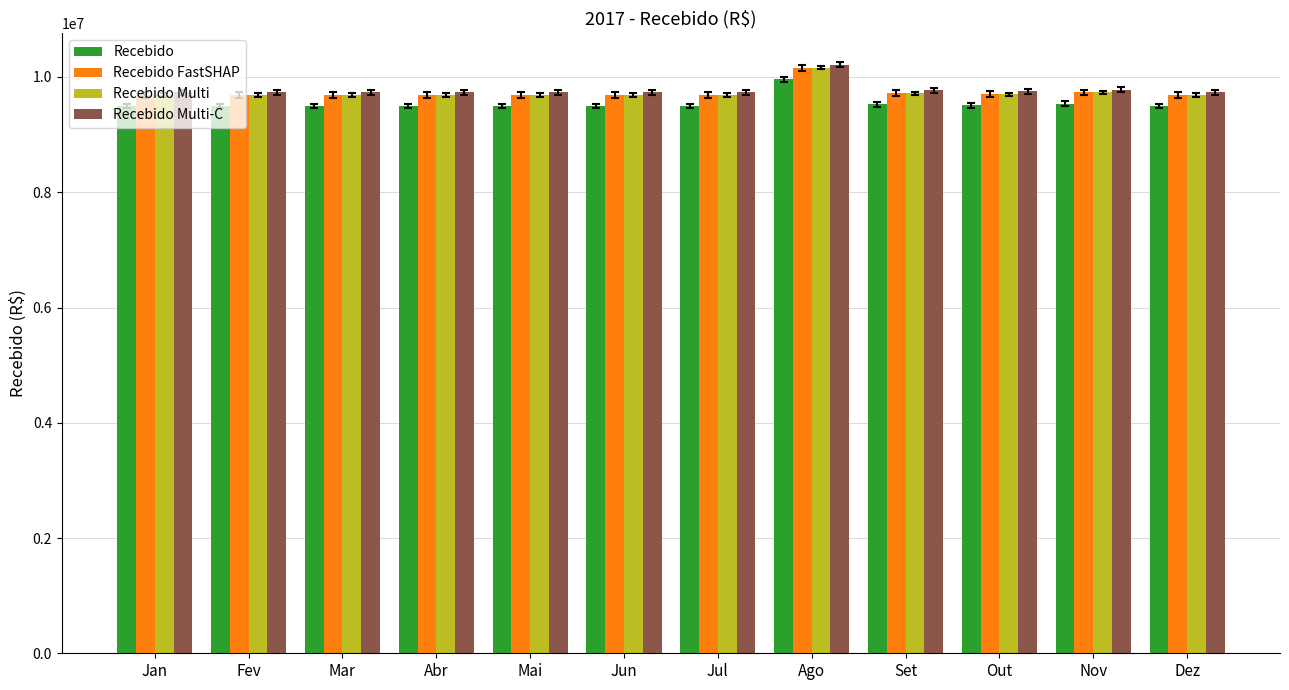

At which label does Recebido Multi reach its peak?

Ago